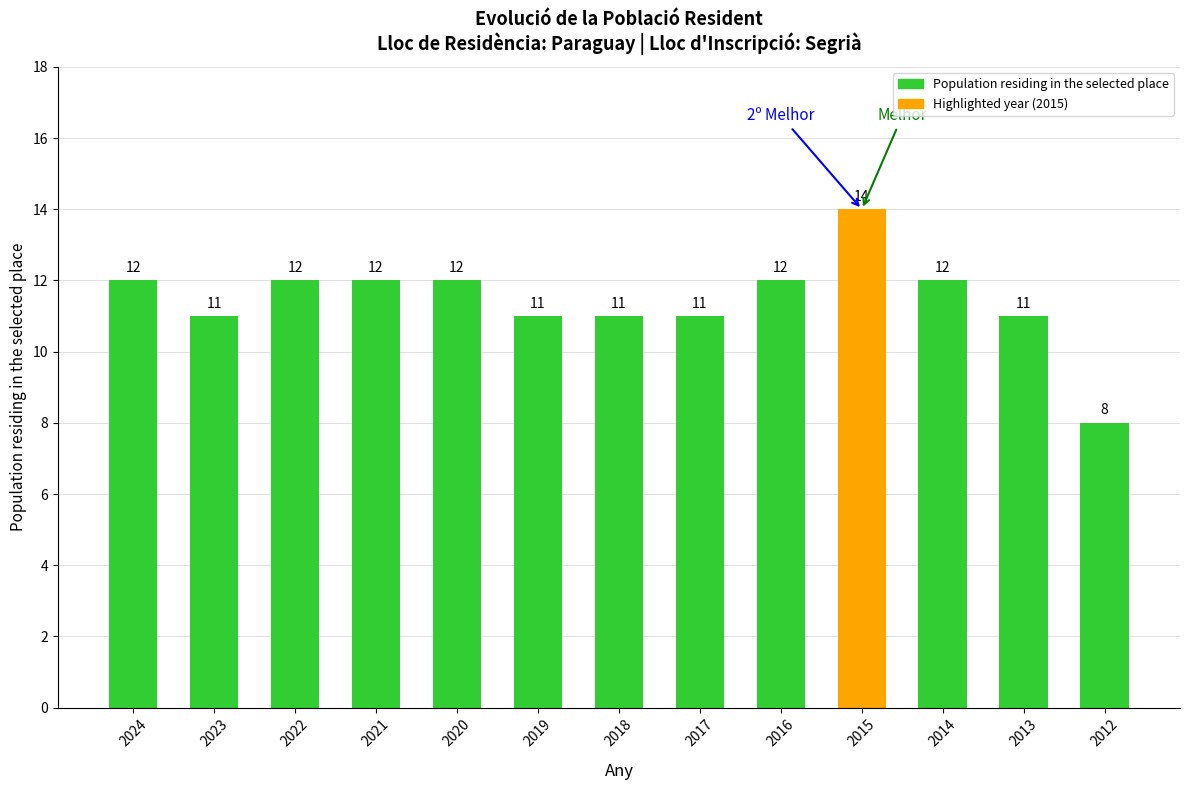

At which category does the chart reach its minimum across all series?

2012